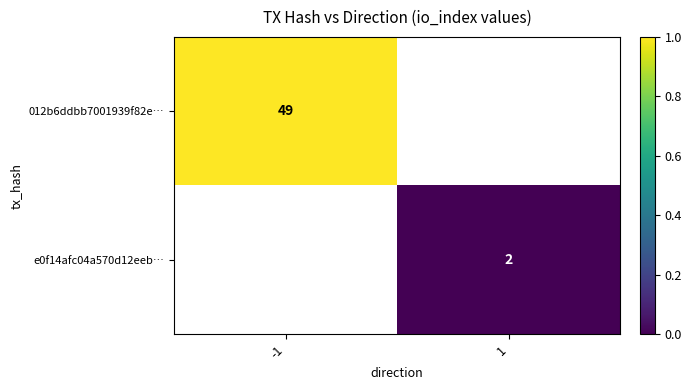

The e0f14afc04a570d12eeb… series shows 3 at 1. True or false?

False